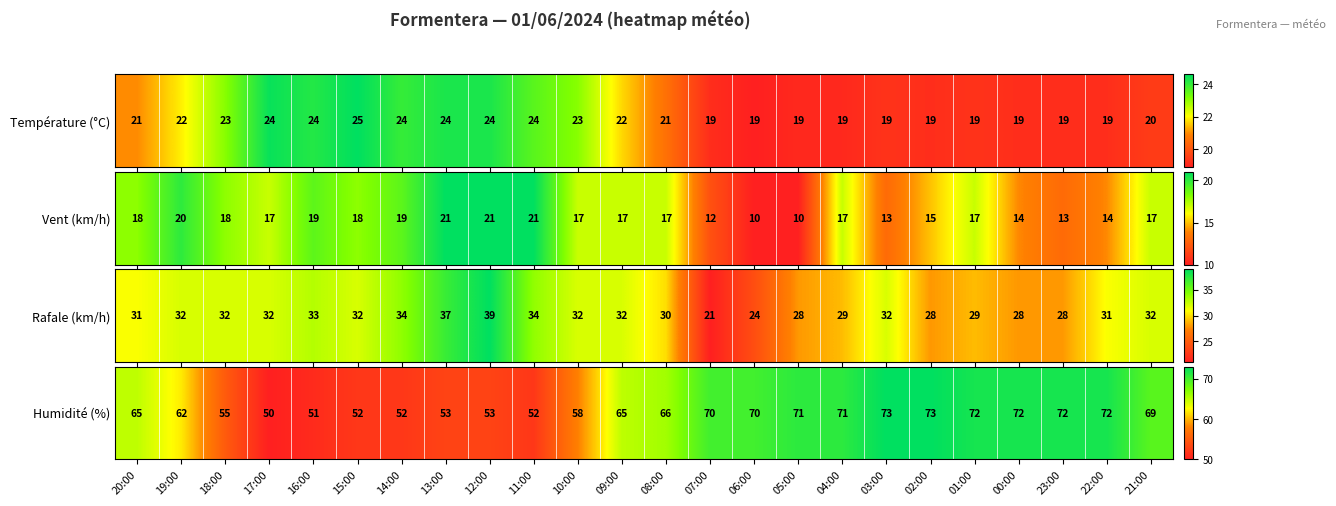

List the labels in order of value, largest first.

03:00, 02:00, 01:00, 00:00, 23:00, 22:00, 05:00, 04:00, 07:00, 06:00, 21:00, 08:00, 20:00, 09:00, 19:00, 10:00, 18:00, 13:00, 12:00, 15:00, 14:00, 11:00, 16:00, 17:00